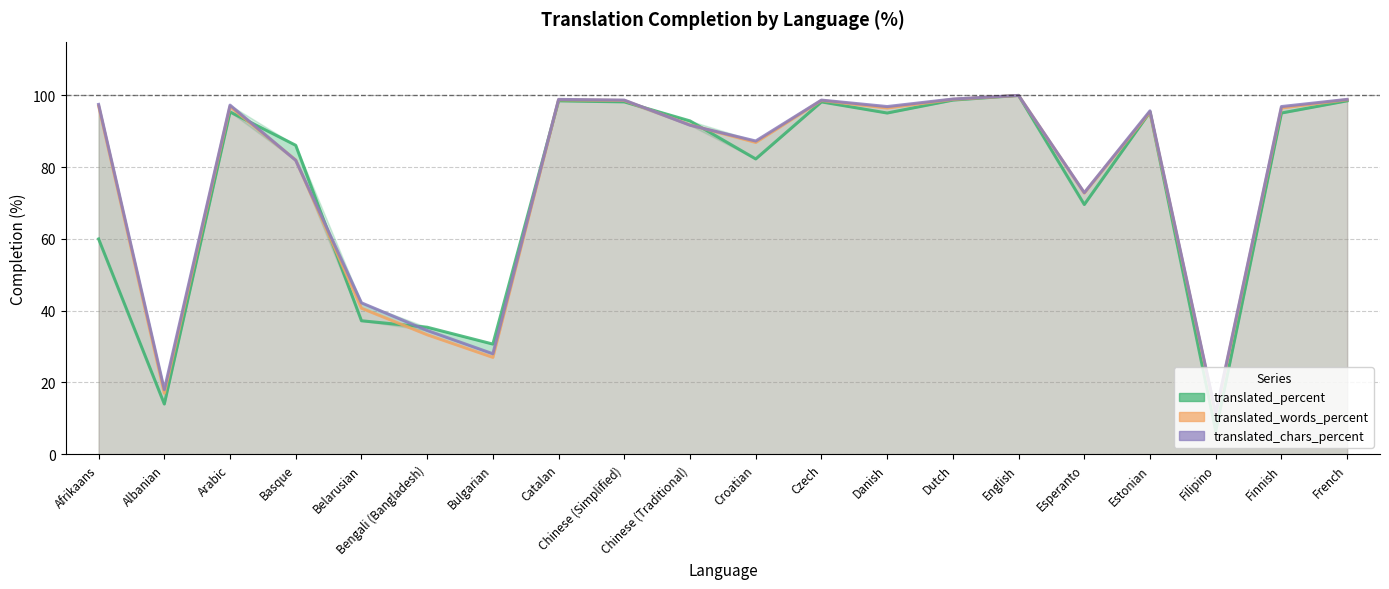

Does the chart display data point markers on the line(s)?

No